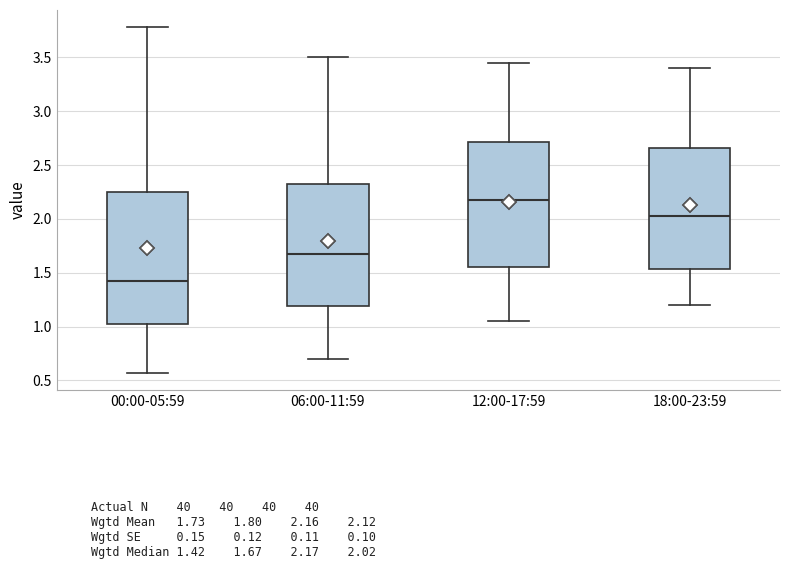

Comparing the boxes themselves (not the whiskers), which one is the tallest?

00:00-05:59